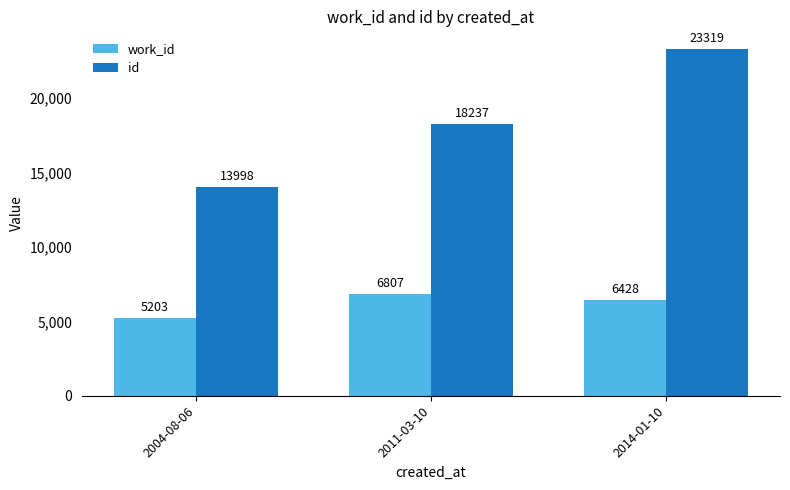

Which series has the widest spread of values?

id